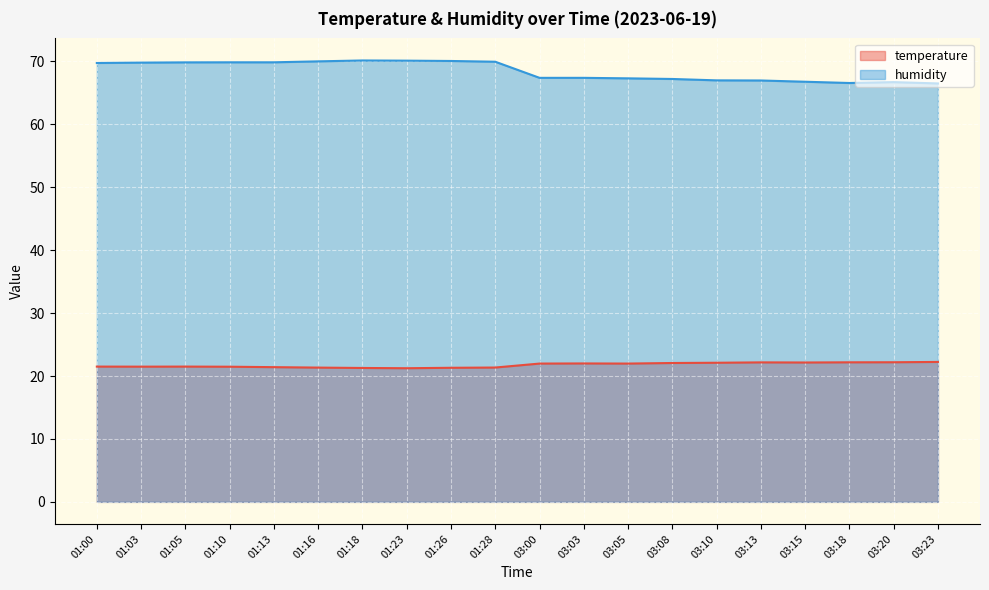

True or false: temperature and humidity cross at least once.

False